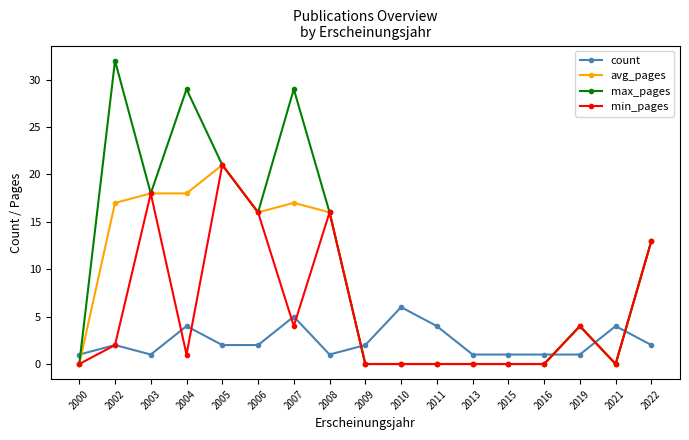

What is the spread (max minus min) of values at 2008?

15